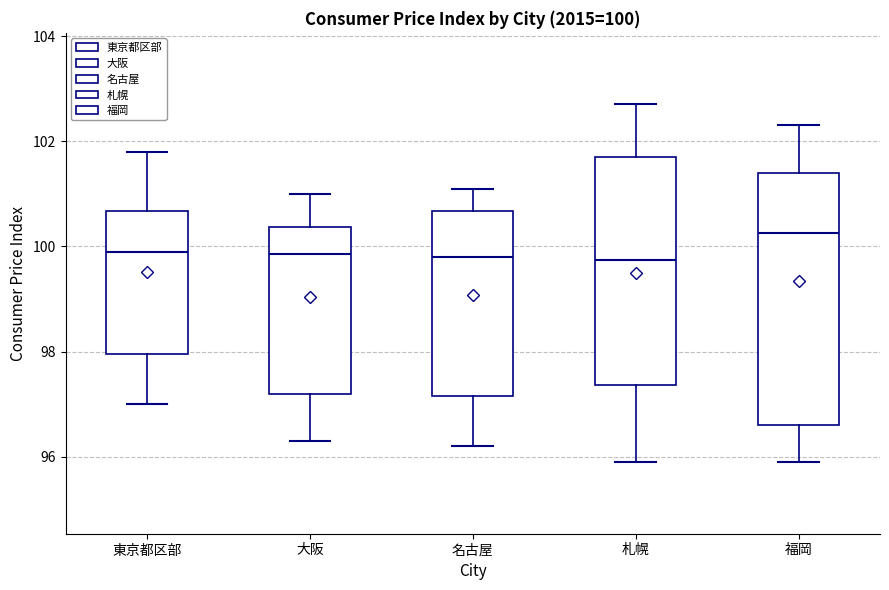

Comparing the boxes themselves (not the whiskers), which one is the tallest?

福岡